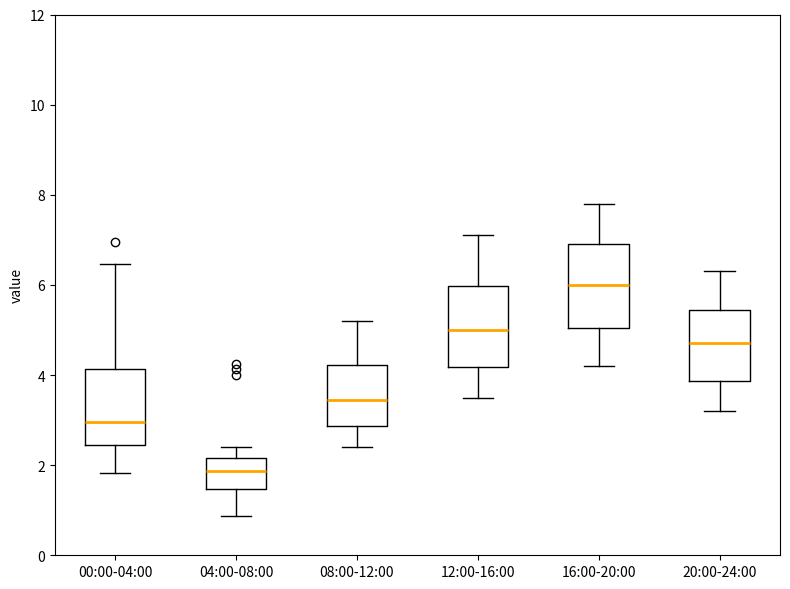

Which box's median line is the lowest?

04:00-08:00